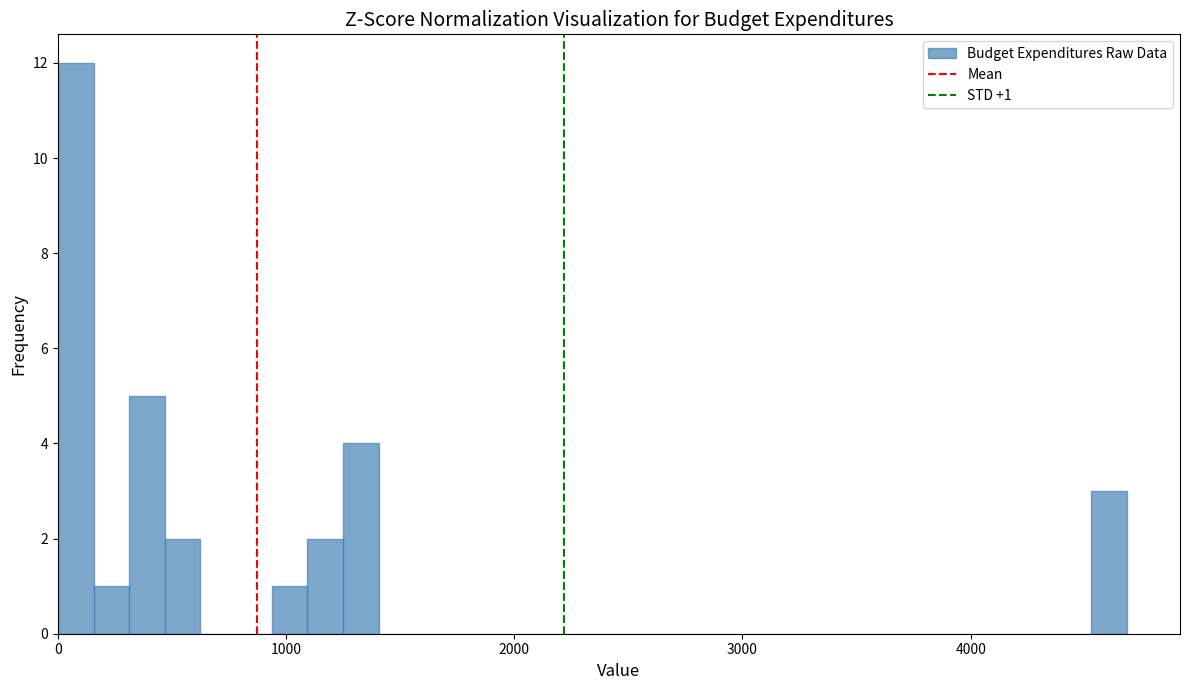

Around what value on the x-axis is the tallest bar? Give the approximate position of its centre, as read against the axis.

100